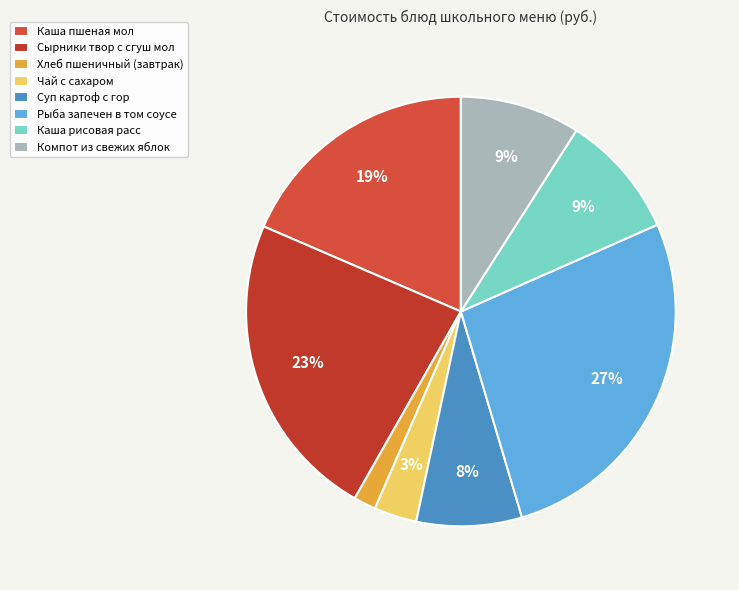

Does Рыба запечен в том соусе represent more than half of the total?

No